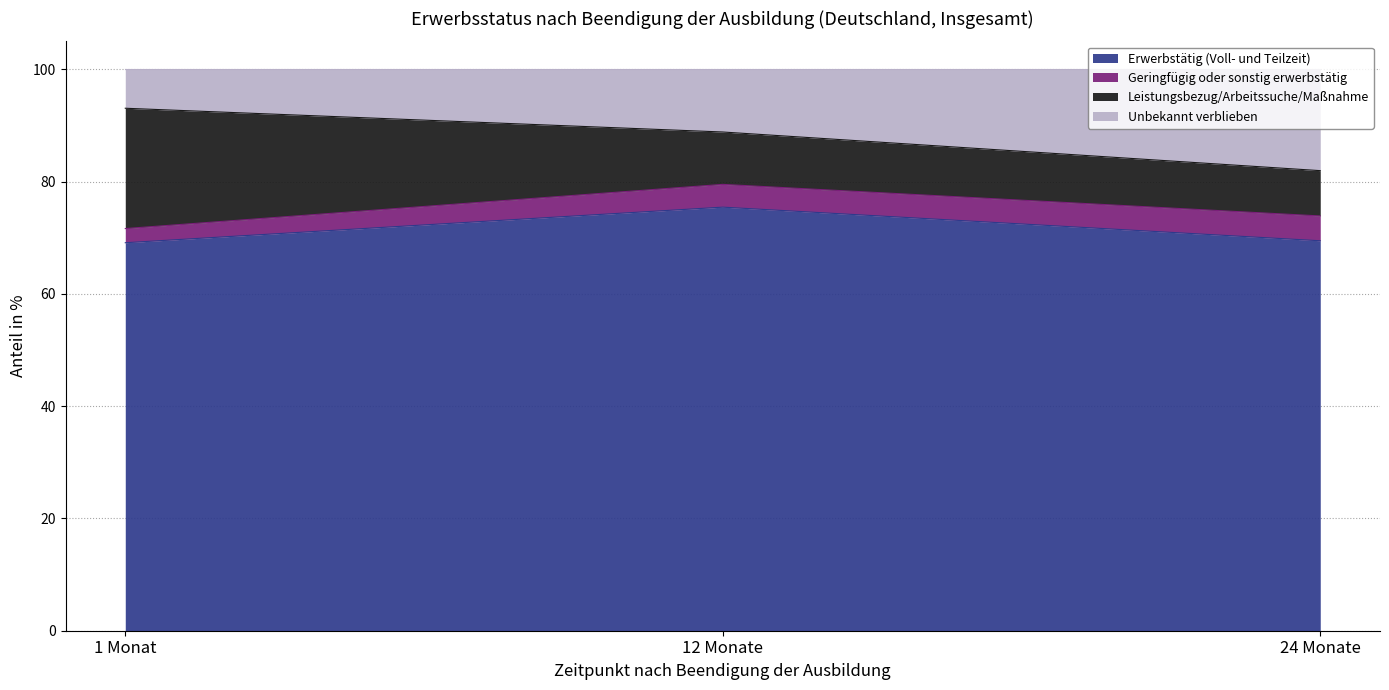

What is the difference between the maximum and minimum values in the Erwerbstätig (Voll- und Teilzeit) series?

6.3